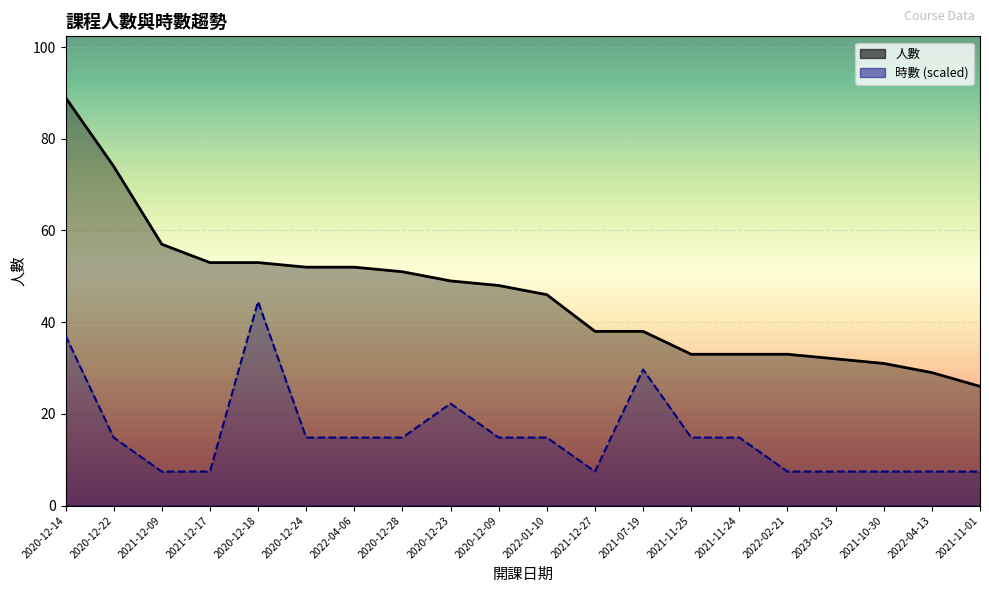

How many values in the 時數 series are below 14?

8